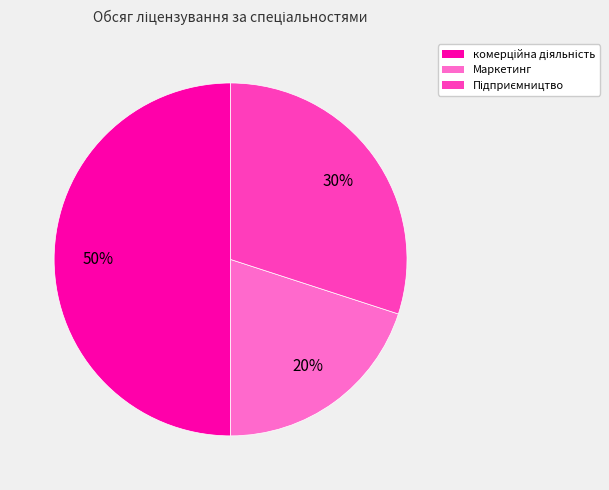

To the nearest percent, what is the difference between the largest and smallest slice percentages?

30%